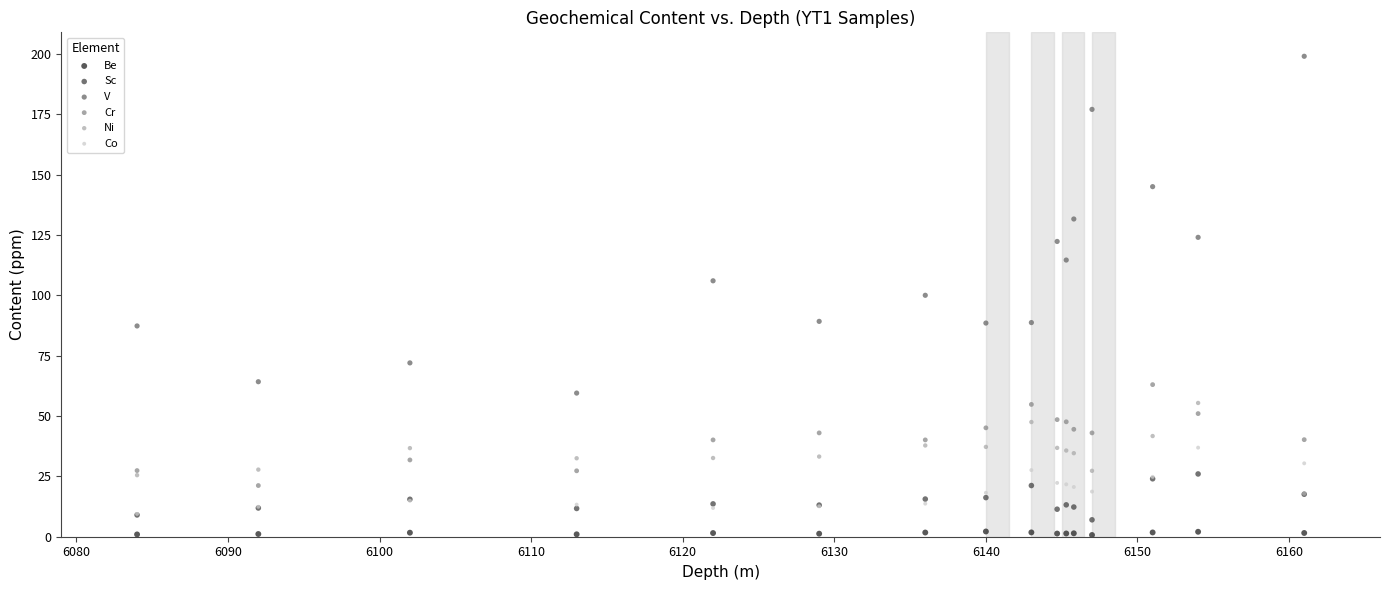

Which series reaches the minimum Y coordinate?

Be